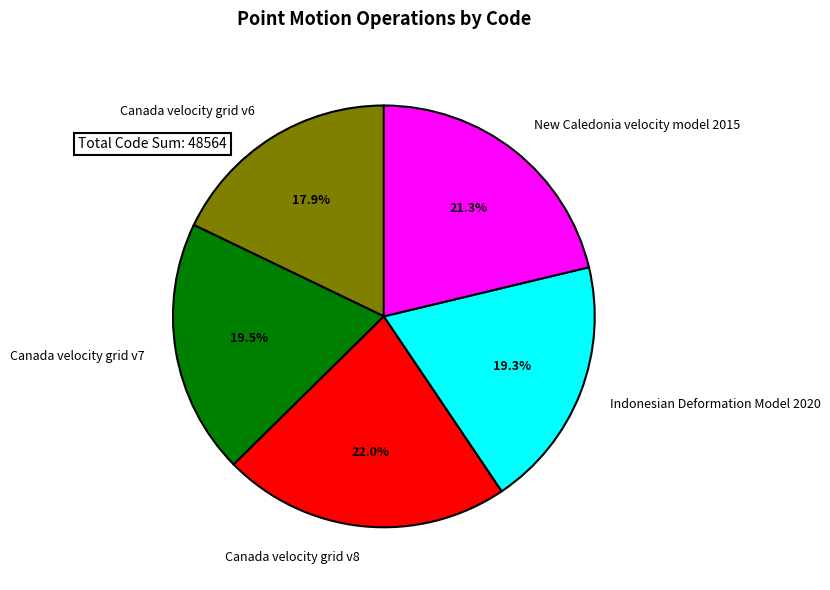

True or false: Indonesian Deformation Model 2020 accounts for 32% of the total.

False